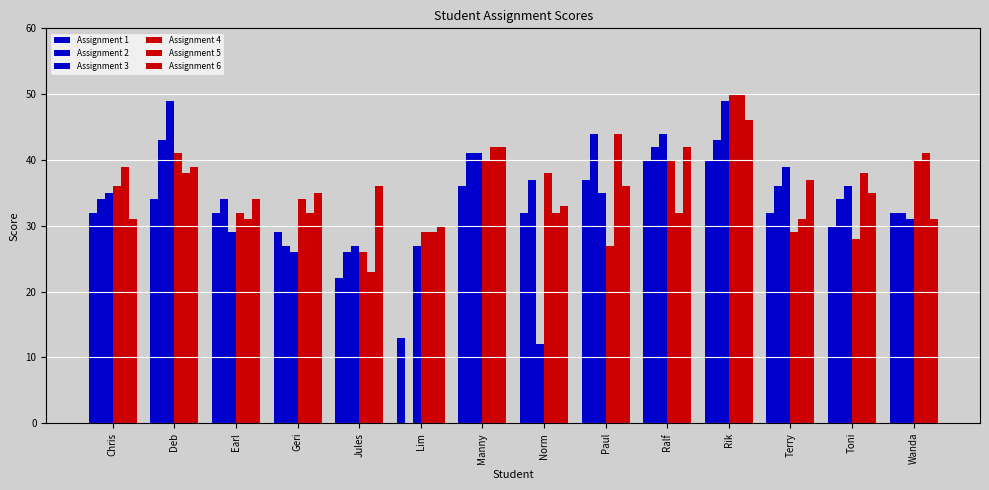

Which category has the lowest value in the Assignment 1 series?

Lim